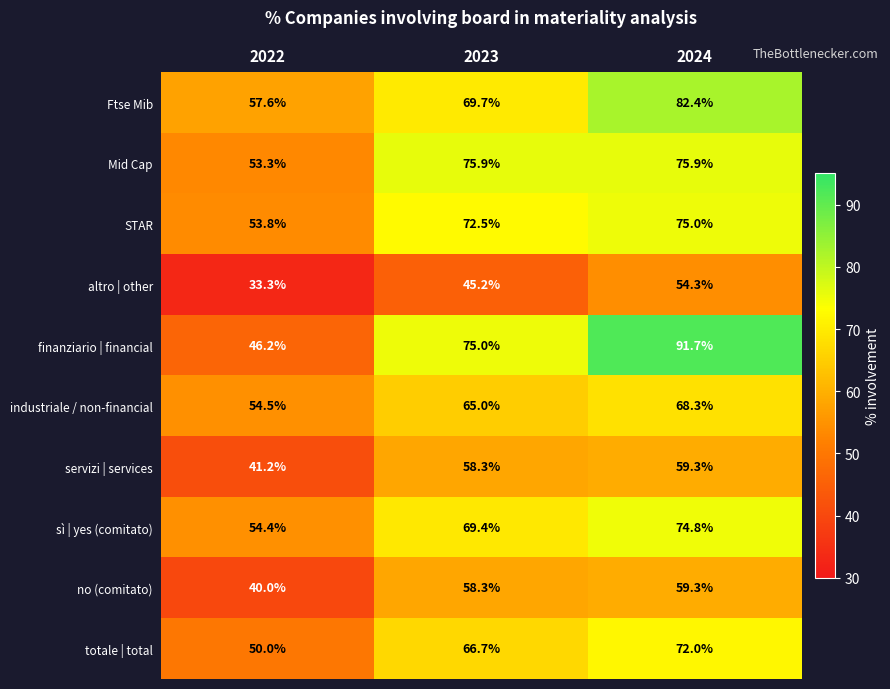

True or false: finanziario | financial has a value of 75.0 at 2023.

True